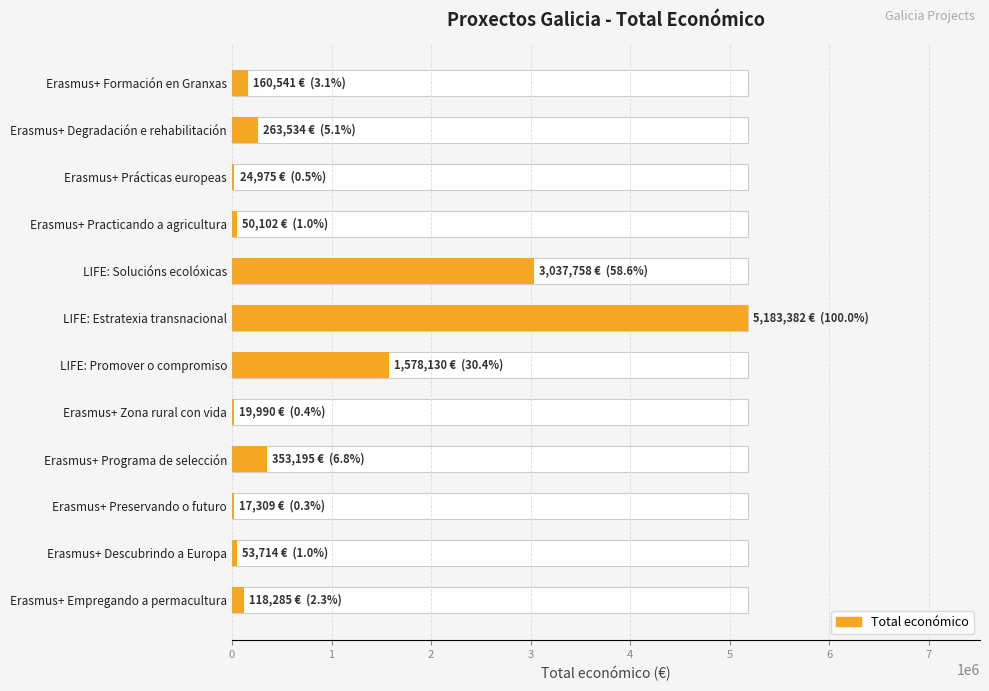

How many distinct data groups are displayed?

1